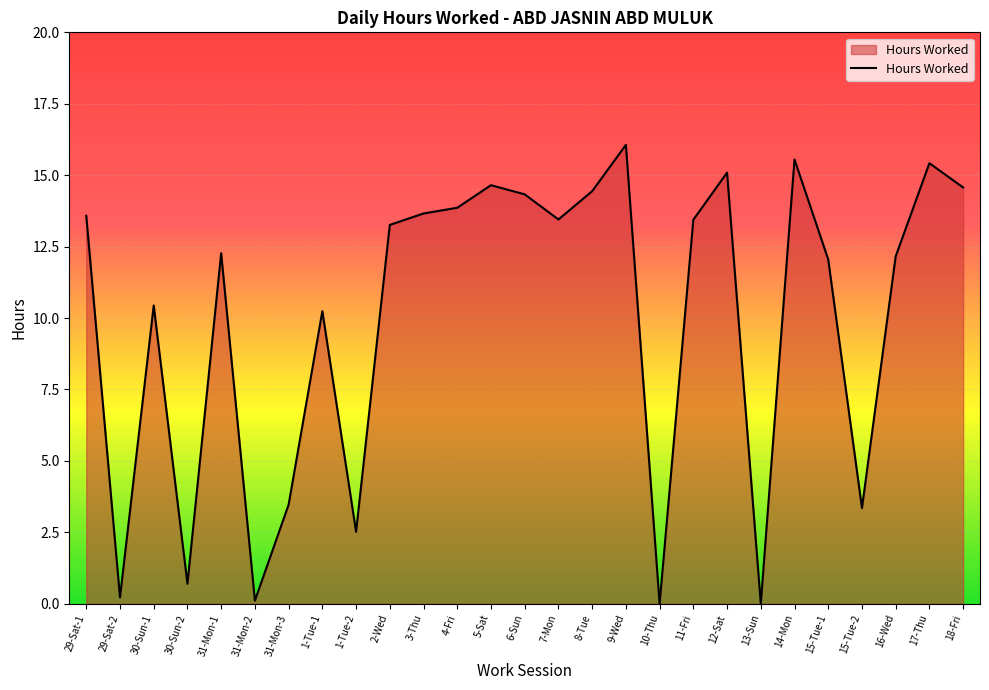

How many interior local peaks (higher than both neighbors) does the data have?

8